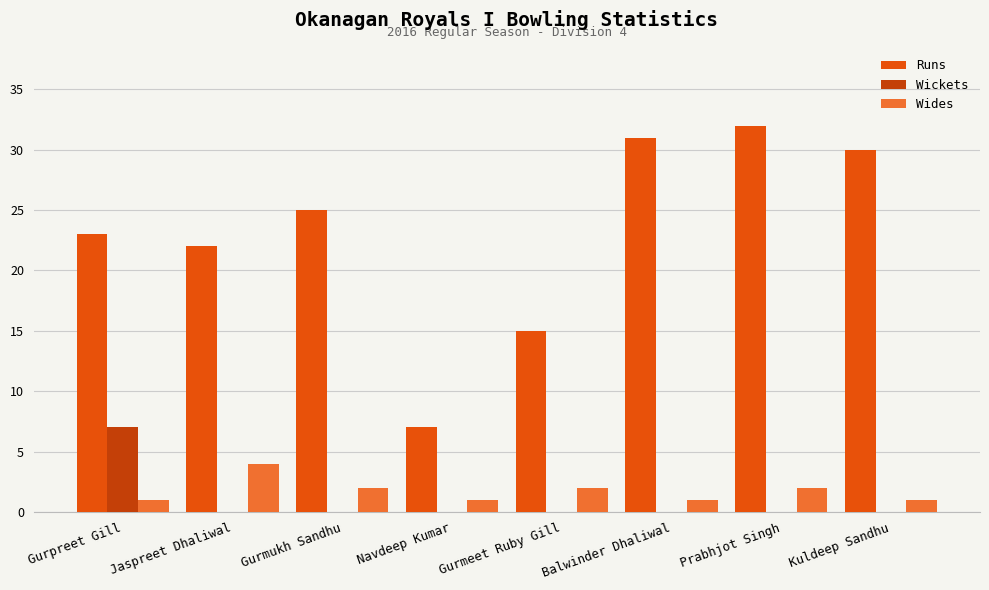

What value does the Wides series have at Gurpreet Gill?

1